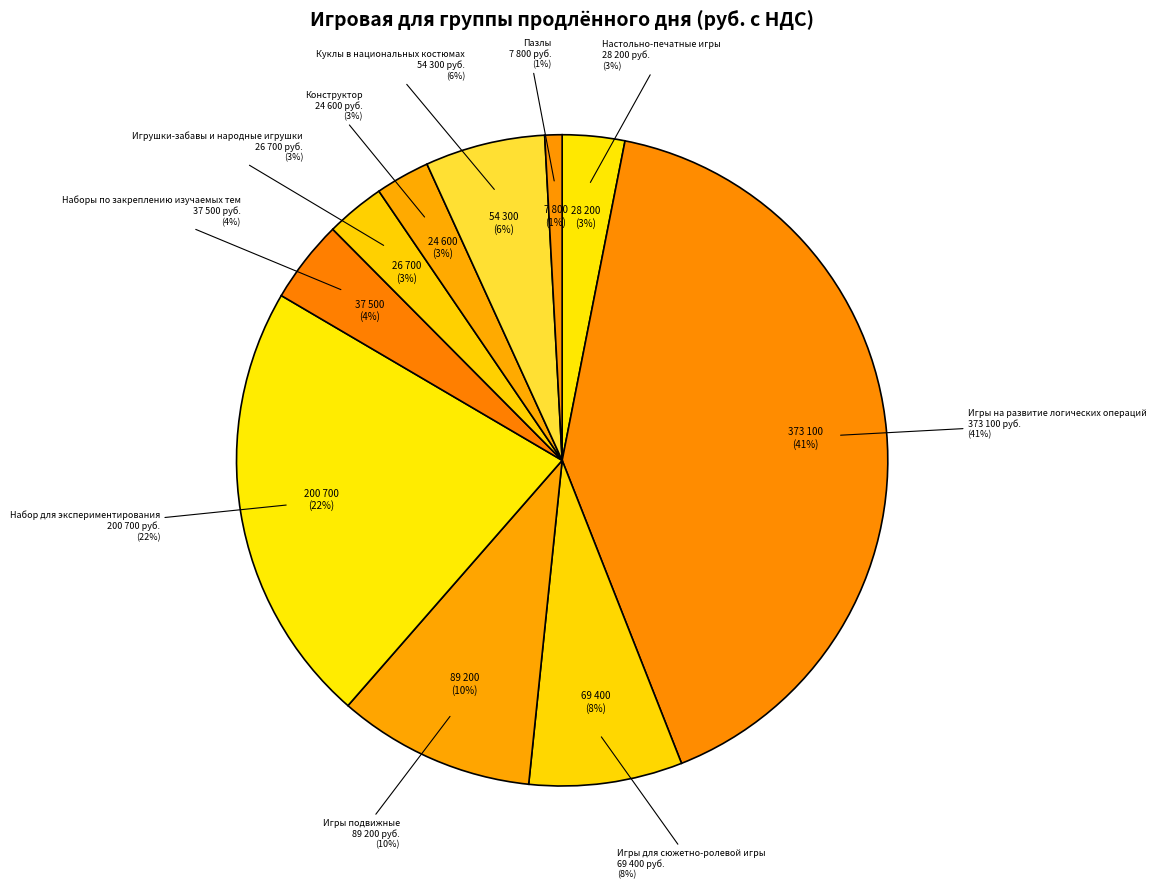

True or false: Игры подвижные accounts for 1% of the total.

False